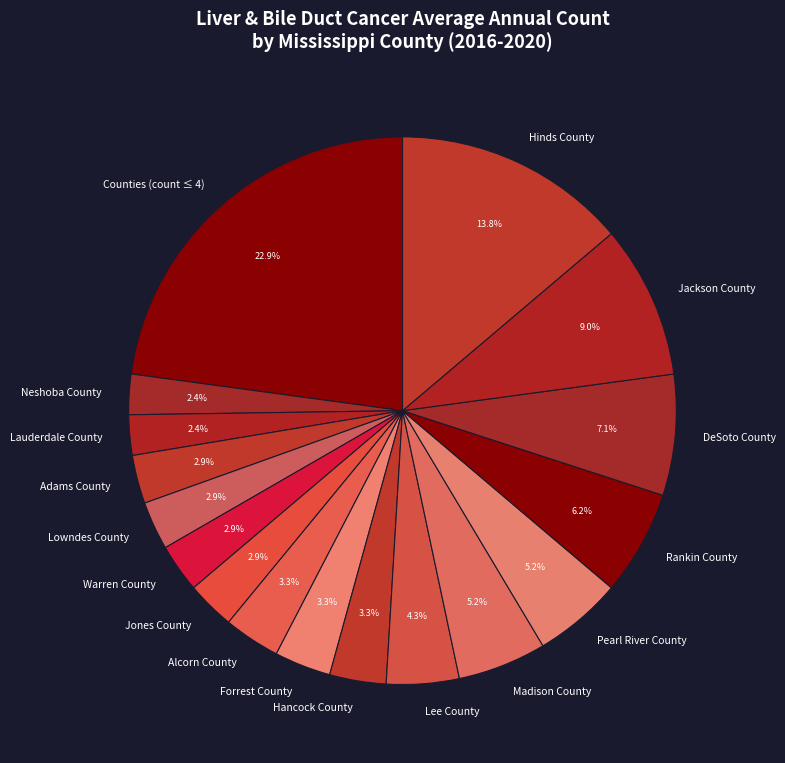

To the nearest percent, what portion does Alcorn County represent?

3%